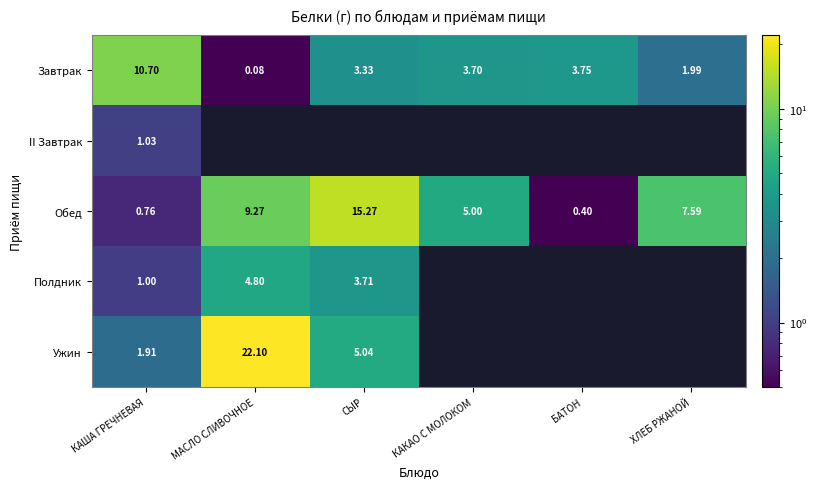

What is the sum of all Завтрак values?

23.6